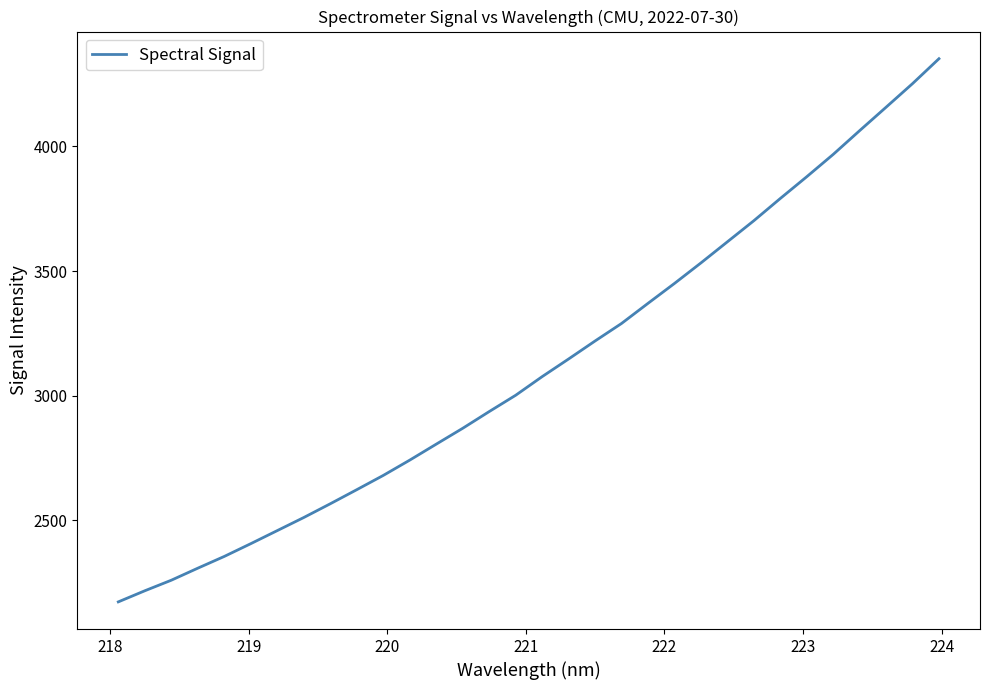

What is the difference between the maximum and minimum values?

2178.4